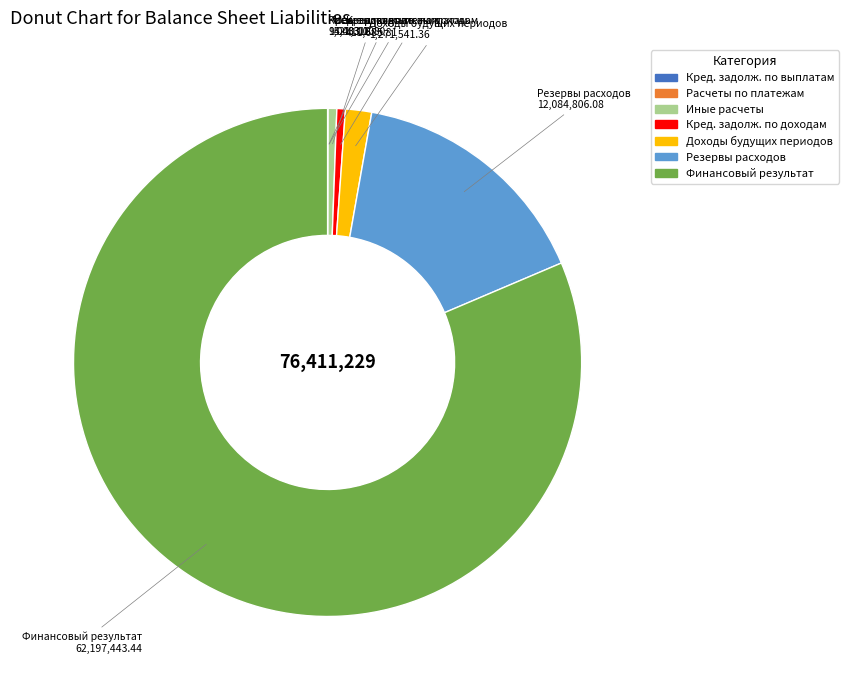

Does any single category account for the majority?

Yes